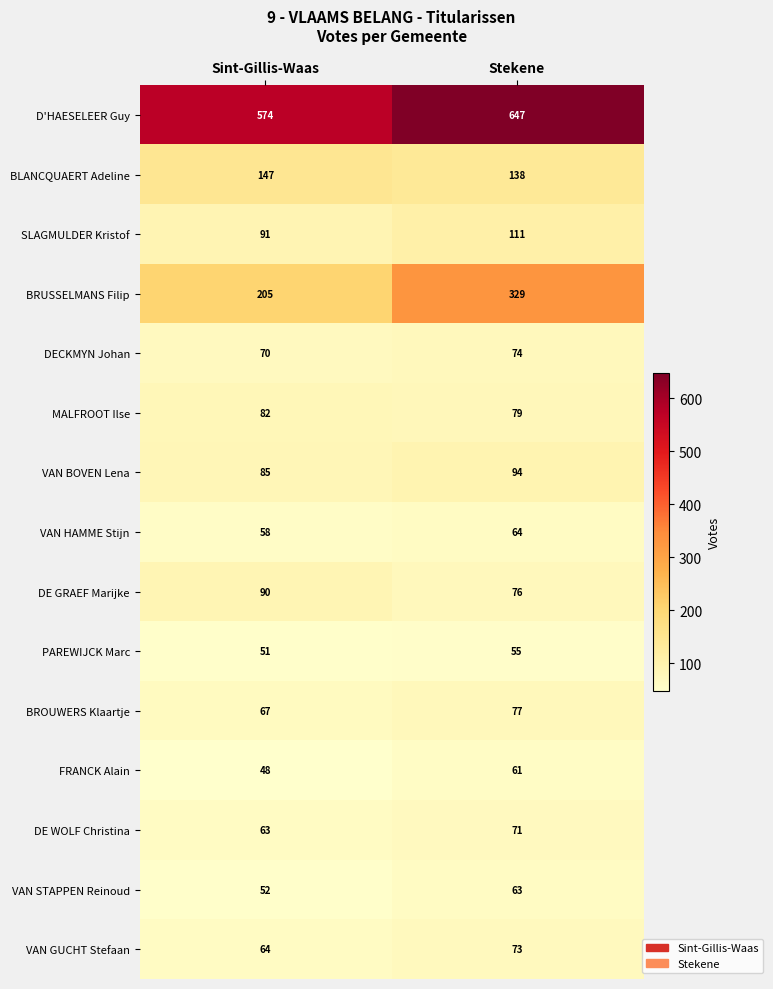

At Stekene, list the series in order from smallest to largest.

PAREWIJCK Marc, FRANCK Alain, VAN STAPPEN Reinoud, VAN HAMME Stijn, DE WOLF Christina, VAN GUCHT Stefaan, DECKMYN Johan, DE GRAEF Marijke, BROUWERS Klaartje, MALFROOT Ilse, VAN BOVEN Lena, SLAGMULDER Kristof, BLANCQUAERT Adeline, BRUSSELMANS Filip, D'HAESELEER Guy